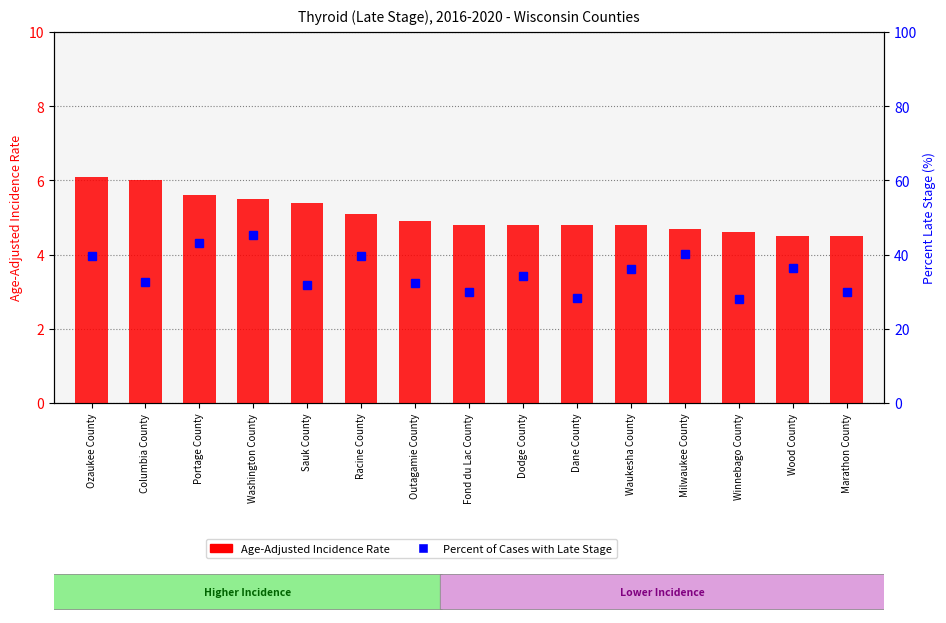

What is the difference between the maximum and minimum values in the Percent of Cases with Late Stage series?

17.3